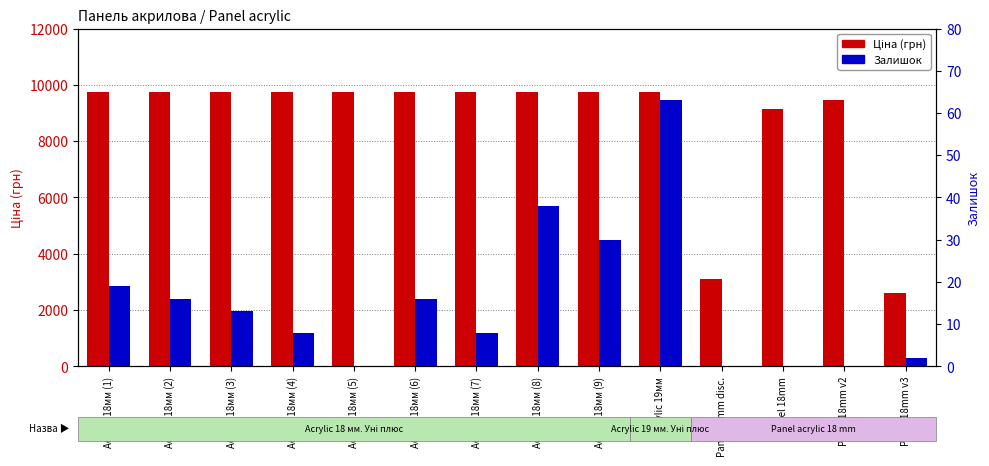

The Ціна series shows 9764.4 at Acrylic 19мм. True or false?

True